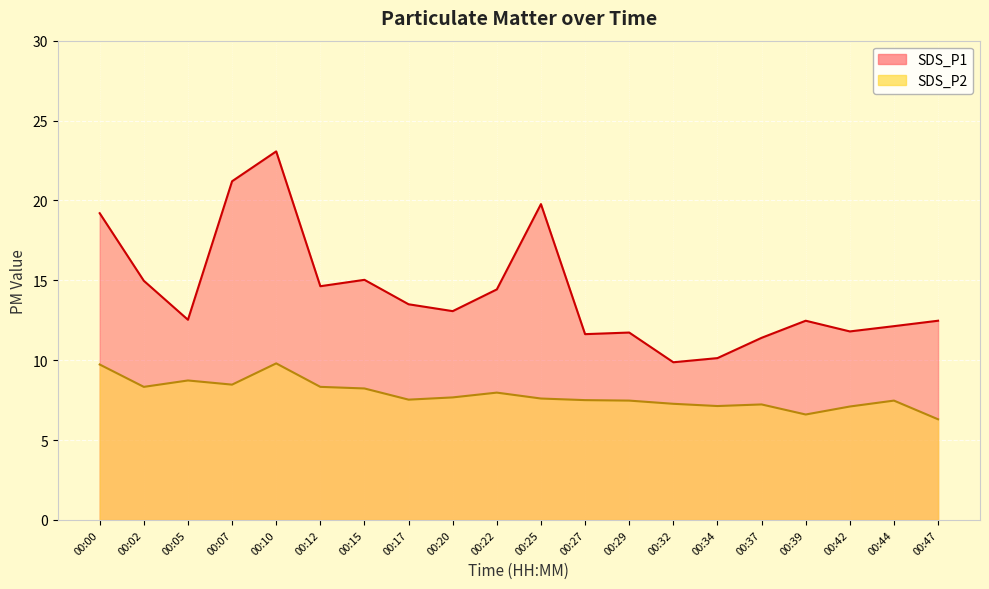

Between 00:34 and 00:29, which is larger?

00:29